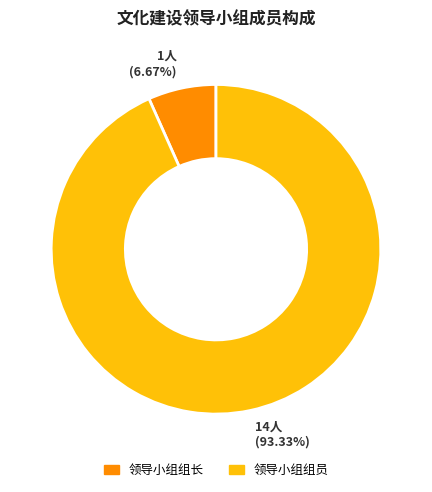

The 领导小组组长 slice represents 7% of the pie. True or false?

True